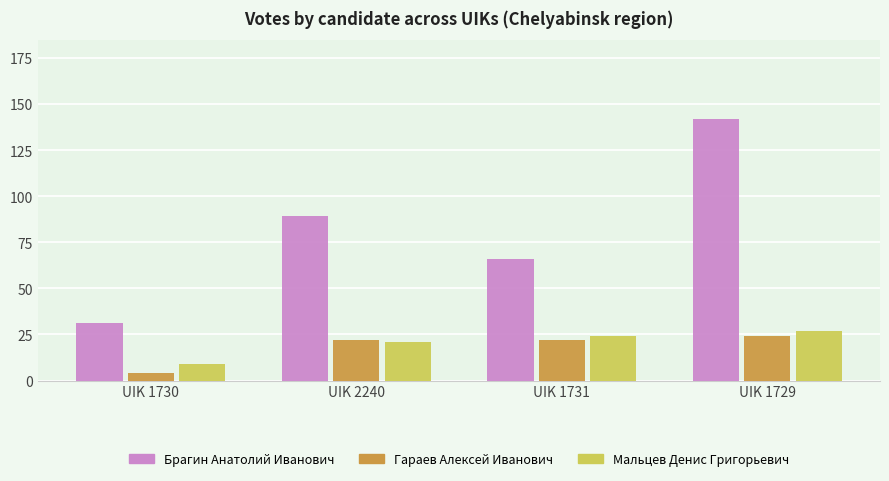

What is the minimum value for Брагин Анатолий Иванович?

31